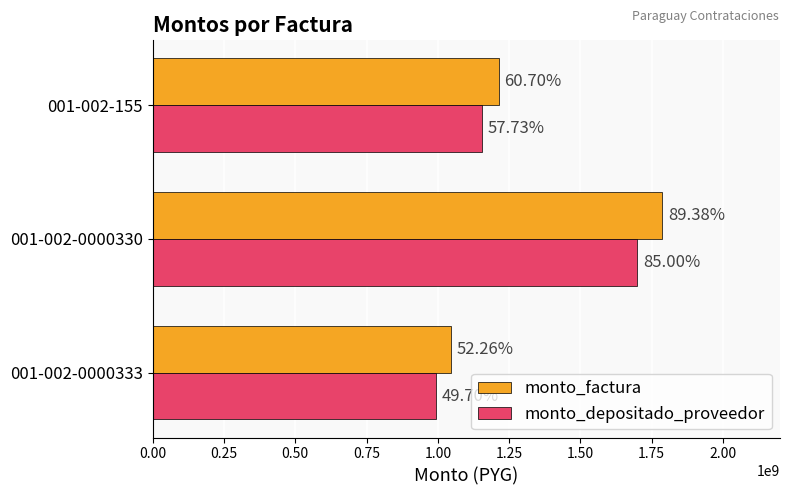

What are all the series names shown in the legend?

monto_factura, monto_depositado_proveedor